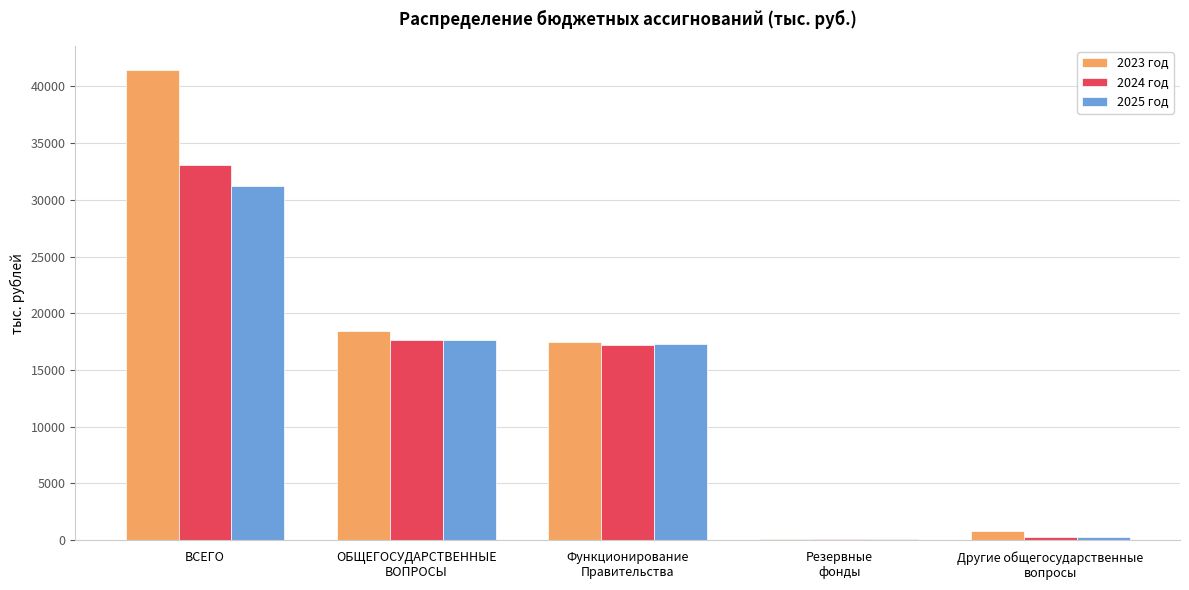

Which series has the largest total across all categories?

2023 год